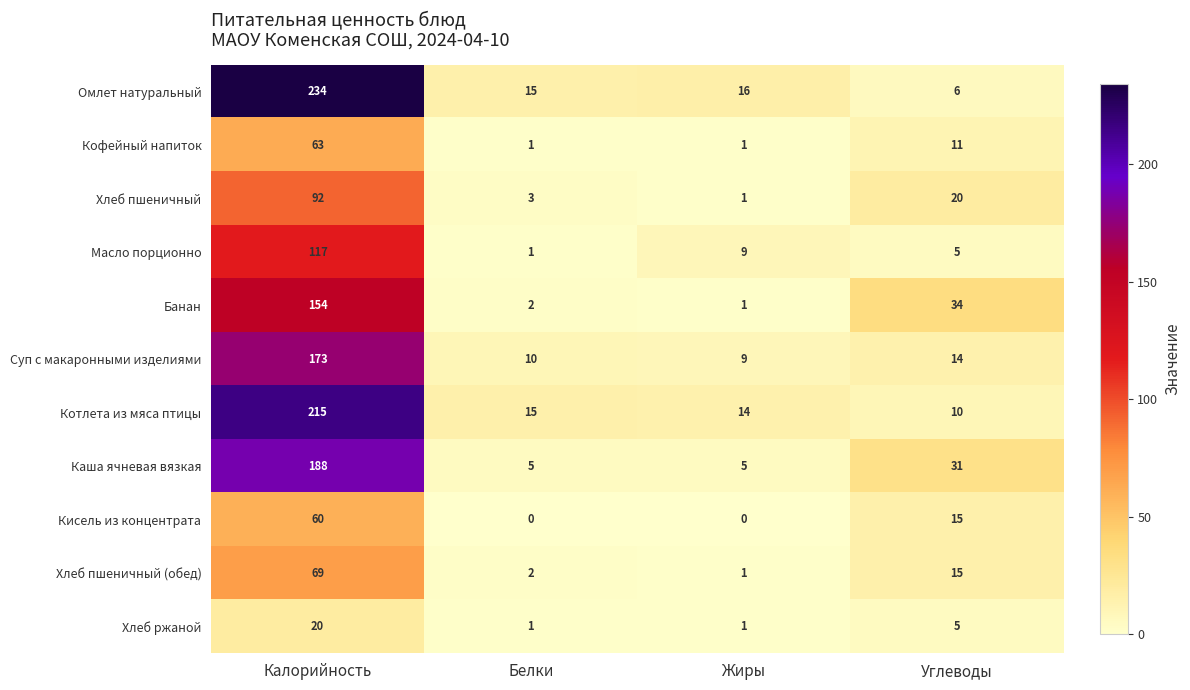

Which label corresponds to the largest value in the chart?

Калорийность